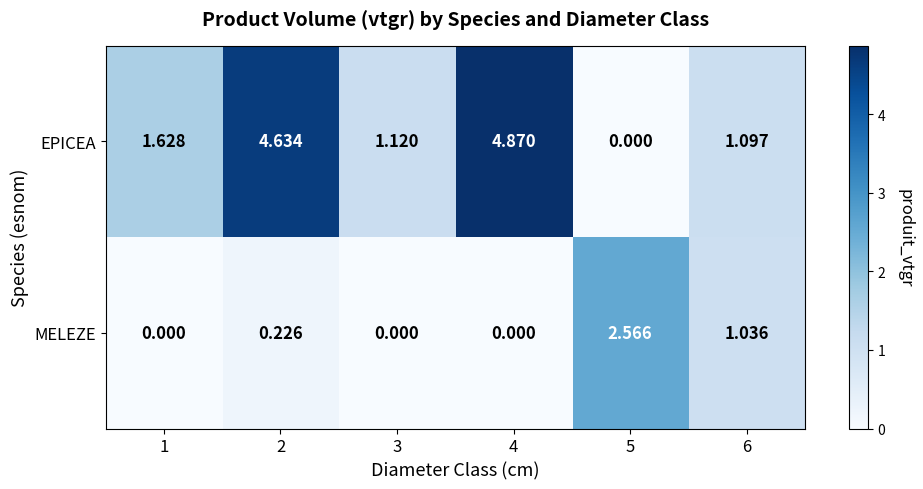

Between 2 and 3, which series saw the biggest shift?

EPICEA